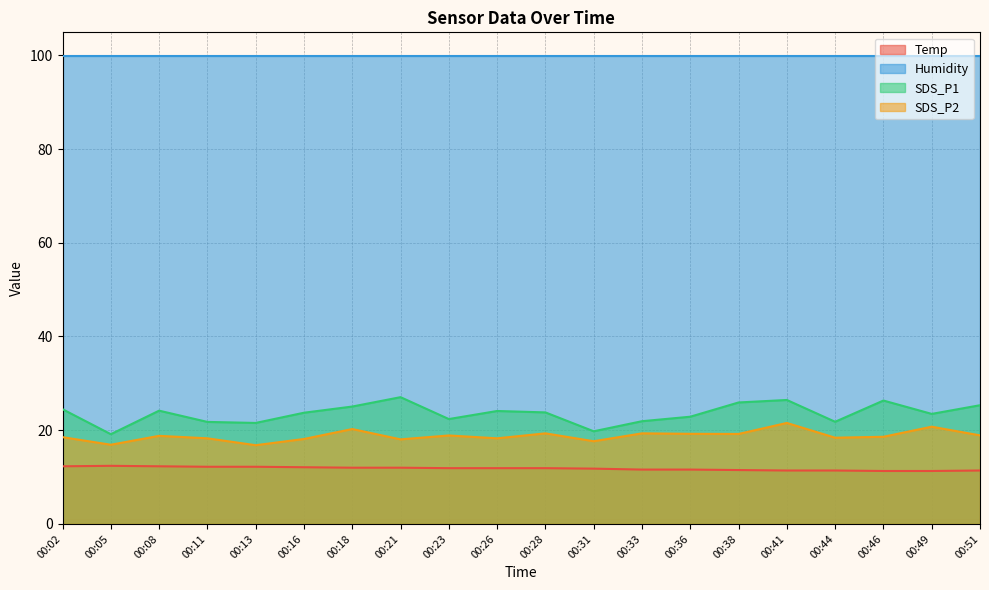

How many data points in SDS_P2 are above 18?

17